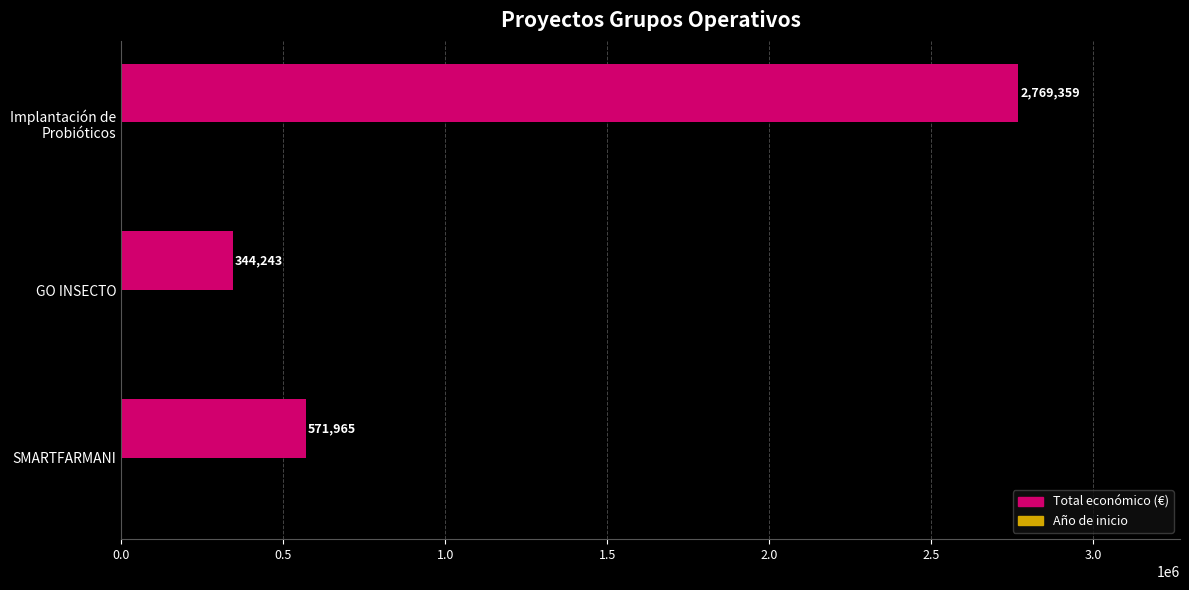

Which series has the largest total across all categories?

Total económico (€)